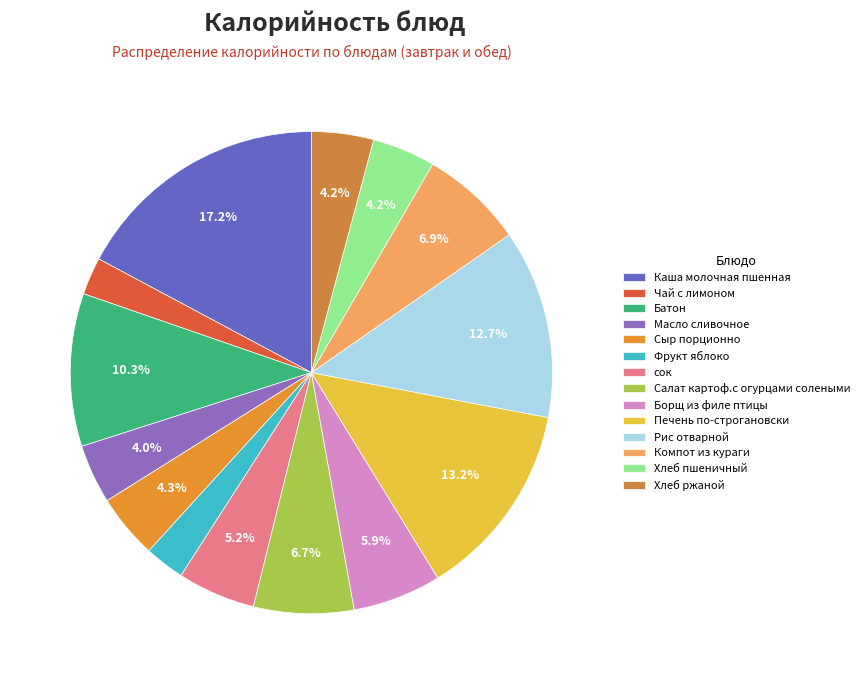

Is there any slice that represents more than half of the pie?

No